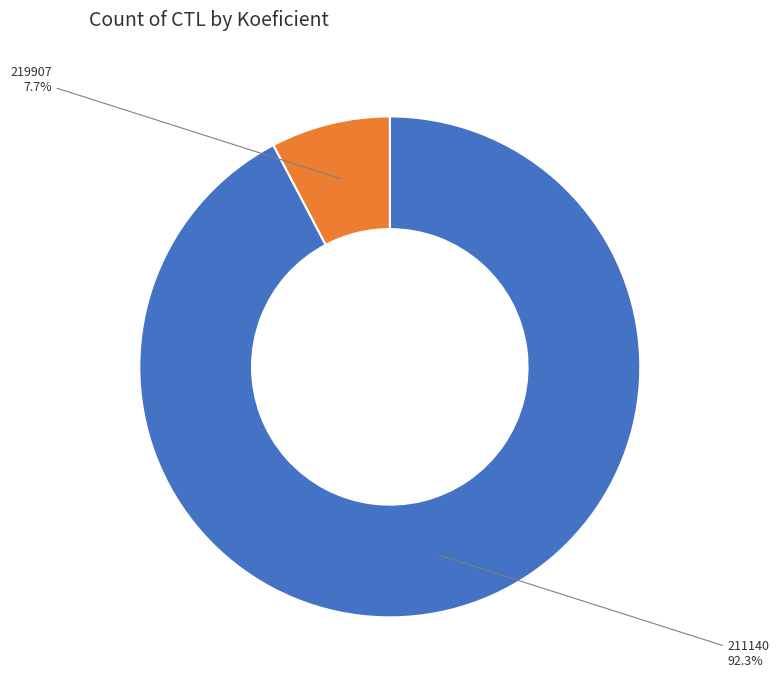

Which has a higher value, 219907 or 211140?

211140